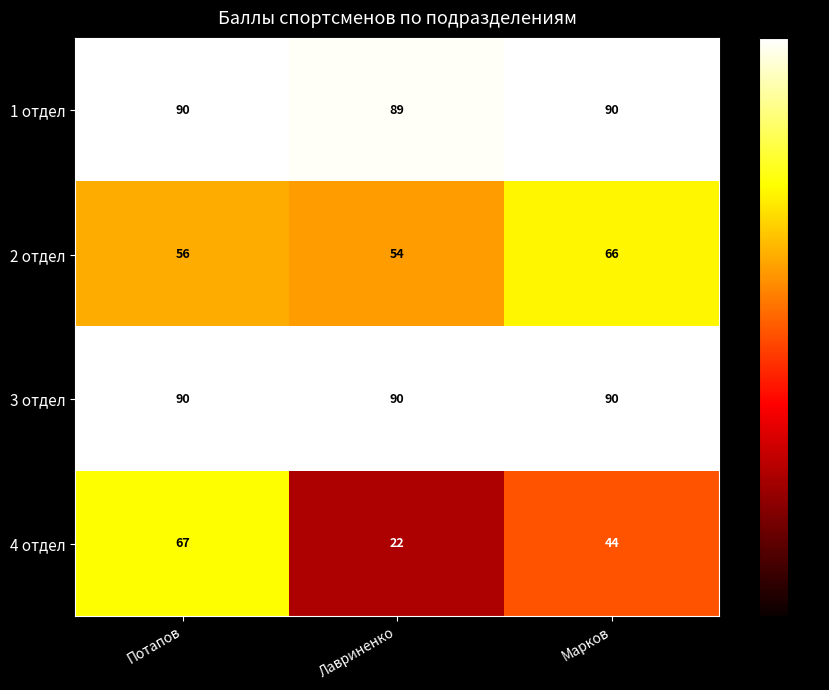

What is the total value across all series at Потапов?

303